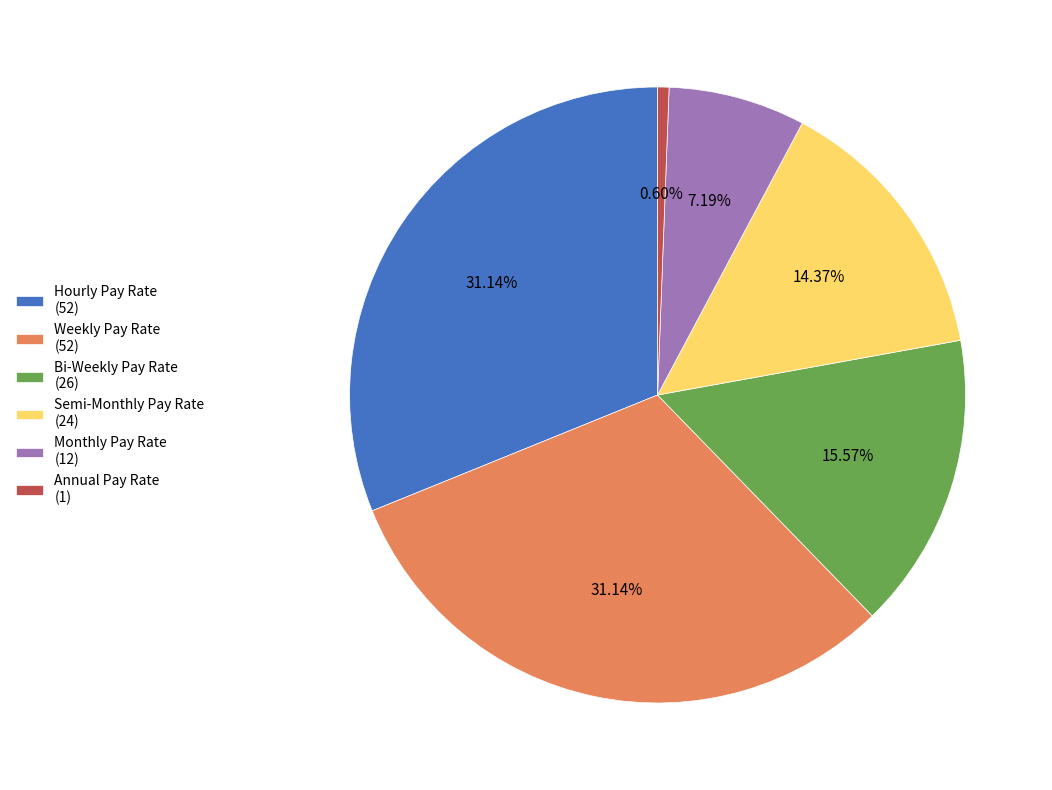

Which has a higher value, Semi-Monthly Pay Rate or Annual Pay Rate?

Semi-Monthly Pay Rate